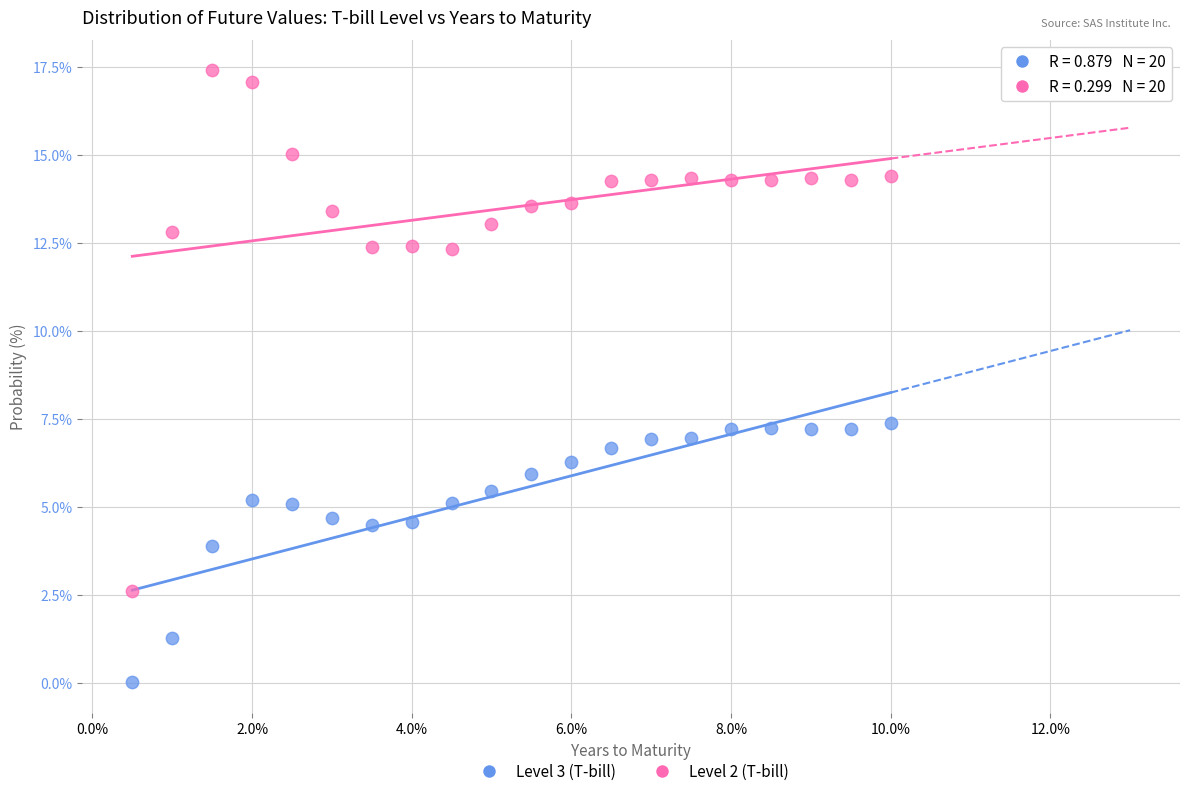

What are all the series names shown in the legend?

Level 3 (T-bill), Level 2 (T-bill)